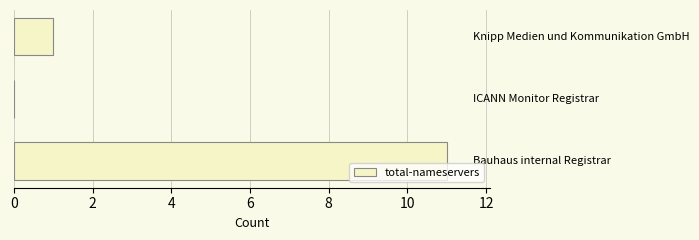

What is the sum of all values?

12